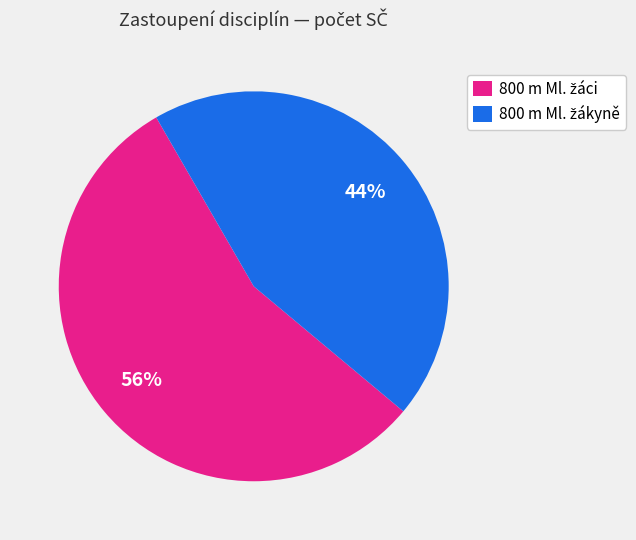

Is there a majority slice in this chart?

Yes